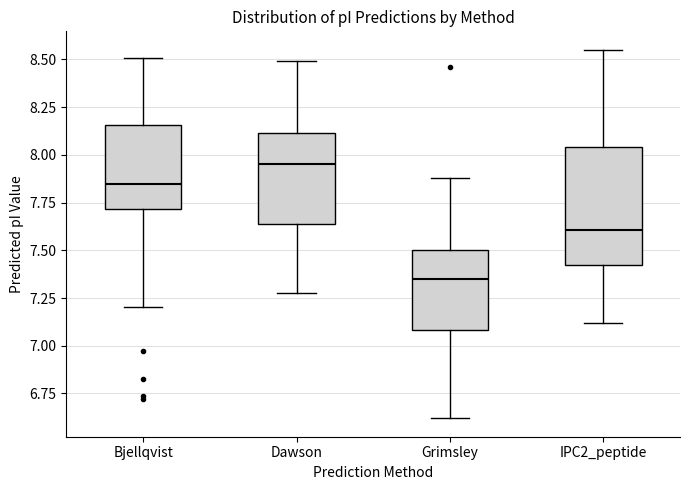

Reading left to right, transcribe this box plot: for each box, give where its median line is, the range the box spans, and where its two whiskers end, as read against the y-axis. The values are not printed on the chart, so give them approximately, as read against the axis.

Bjellqvist: median 7.85, box 7.70 to 8.15, whiskers 7.20 to 8.50
Dawson: median 7.95, box 7.65 to 8.10, whiskers 7.30 to 8.50
Grimsley: median 7.35, box 7.10 to 7.50, whiskers 6.60 to 7.90
IPC2_peptide: median 7.60, box 7.40 to 8.05, whiskers 7.10 to 8.55